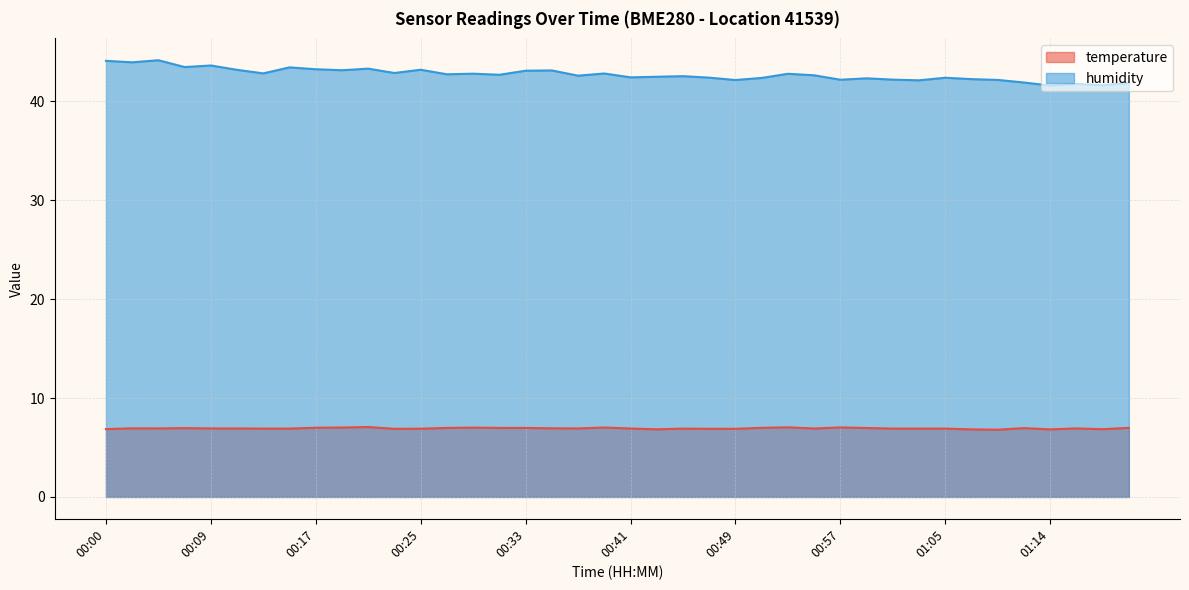

What position from the right is 00:41?

20